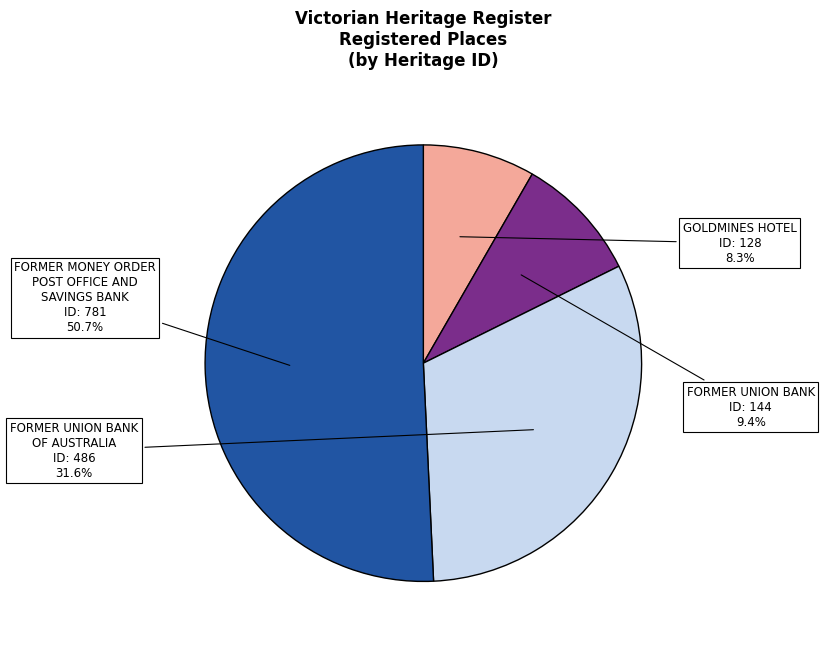

Is it true that FORMER UNION BANK is 9% of the pie?

True